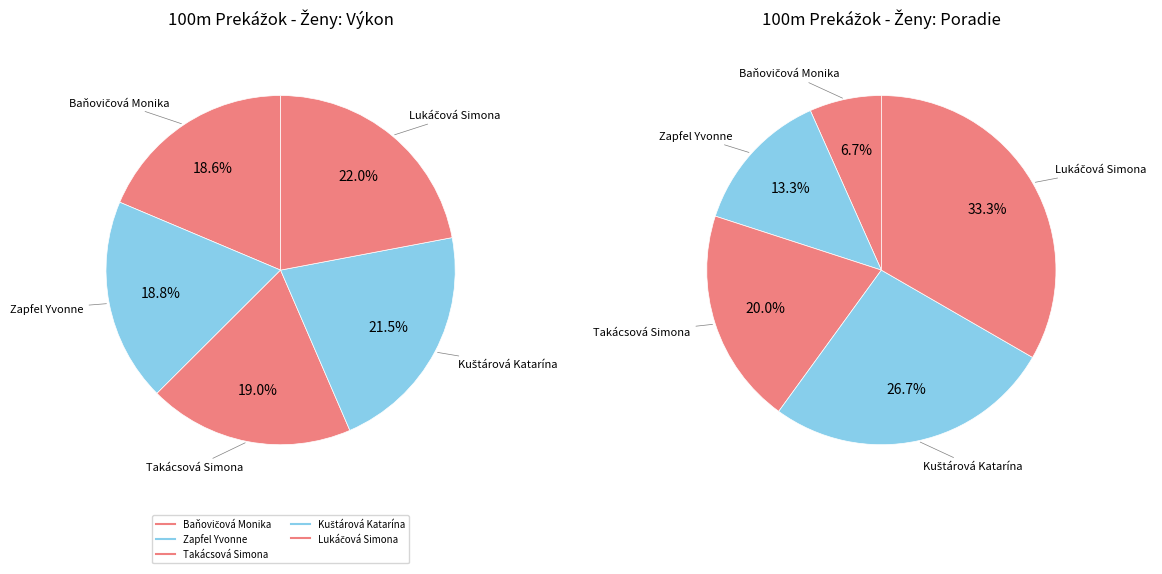

How many segments does this pie chart have?

5